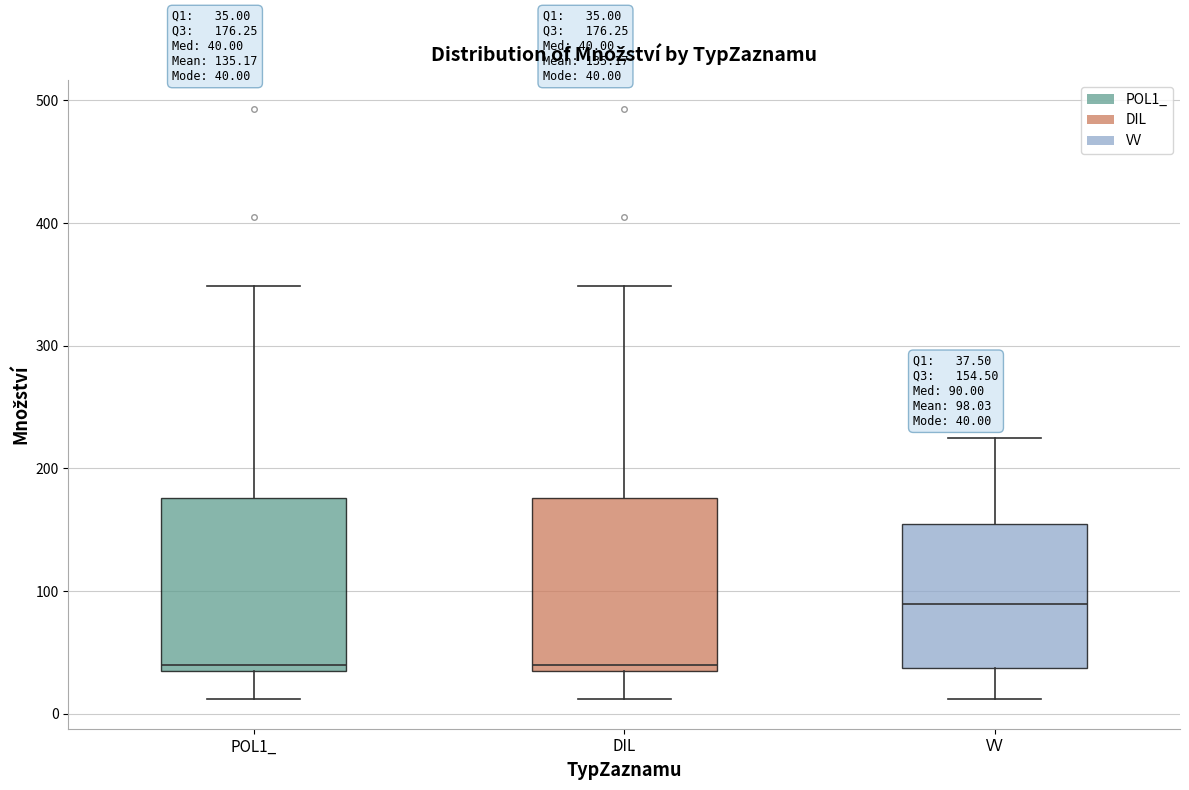

Which box has the highest median line?

VV